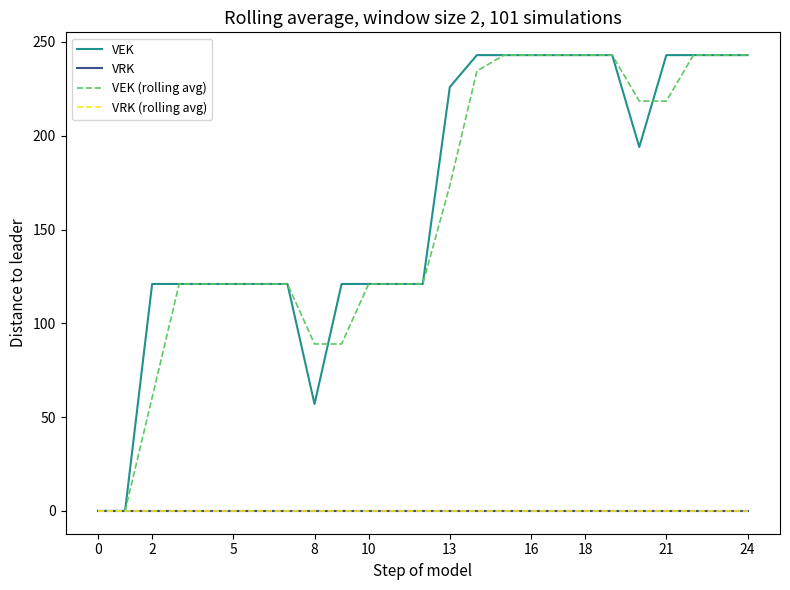

Which series has the largest total across all categories?

VEK